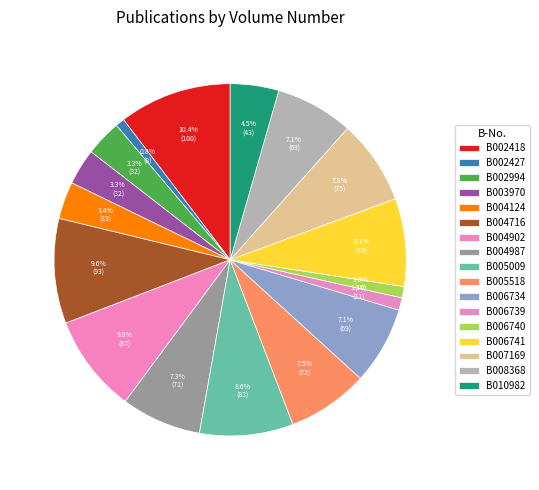

To the nearest percent, what percentage of the pie is B004716?

10%